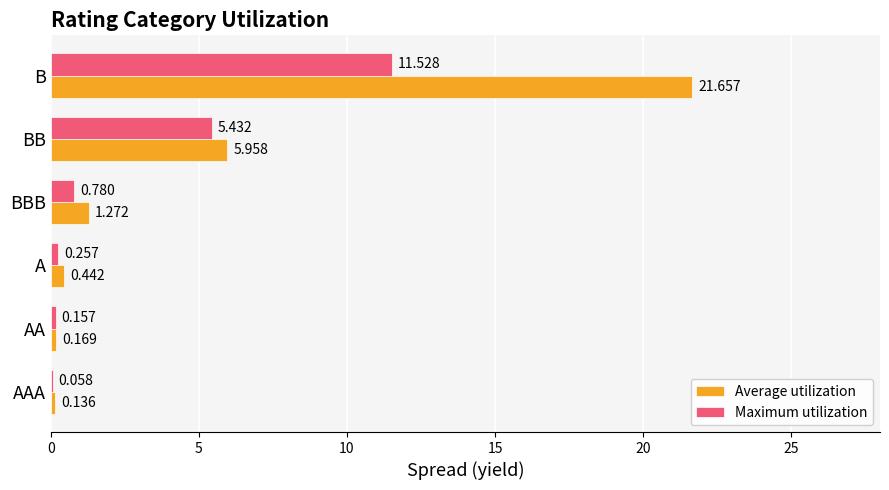

Which category has the highest value in the Maximum utilization series?

B